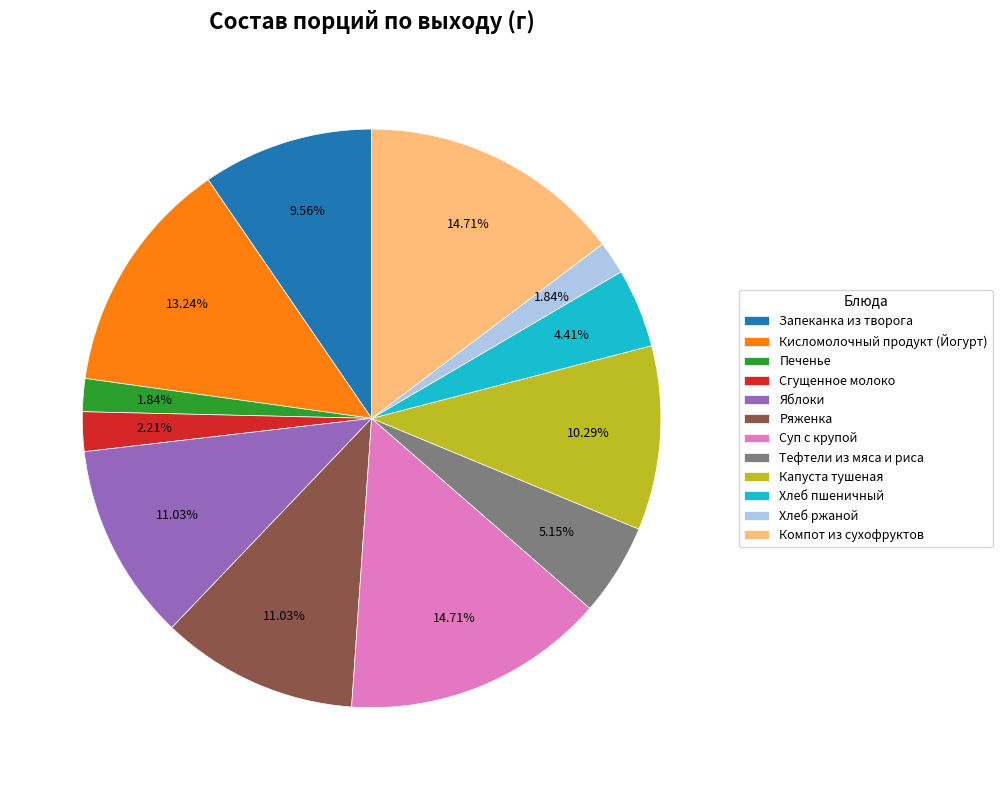

Is it true that Яблоки is 11% of the pie?

True